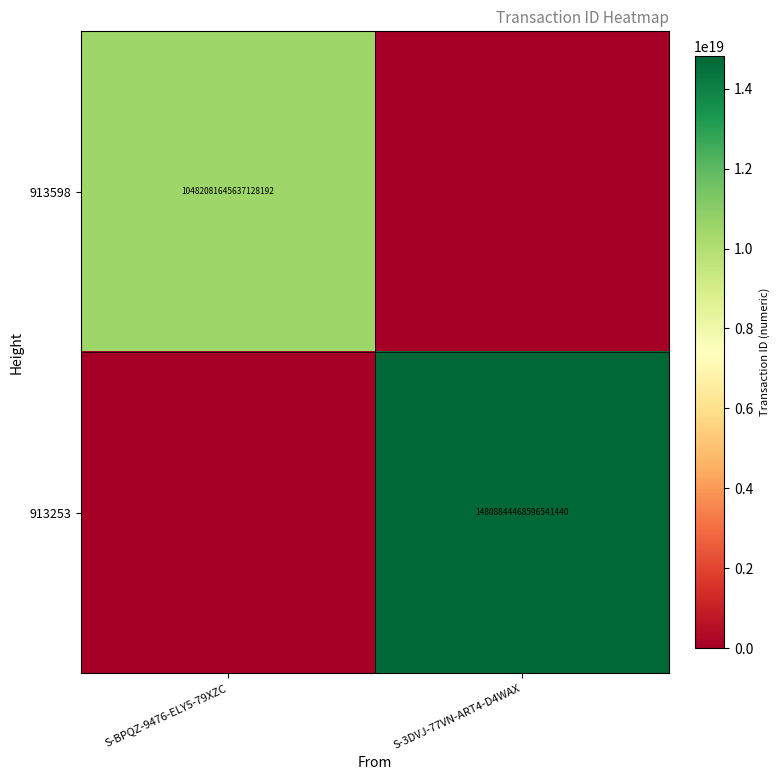

Is the value of 913253 at S-3DVJ-77VN-ART4-D4WAX greater than the value of 913598 at S-BPQZ-9476-ELY5-79XZC?

Yes